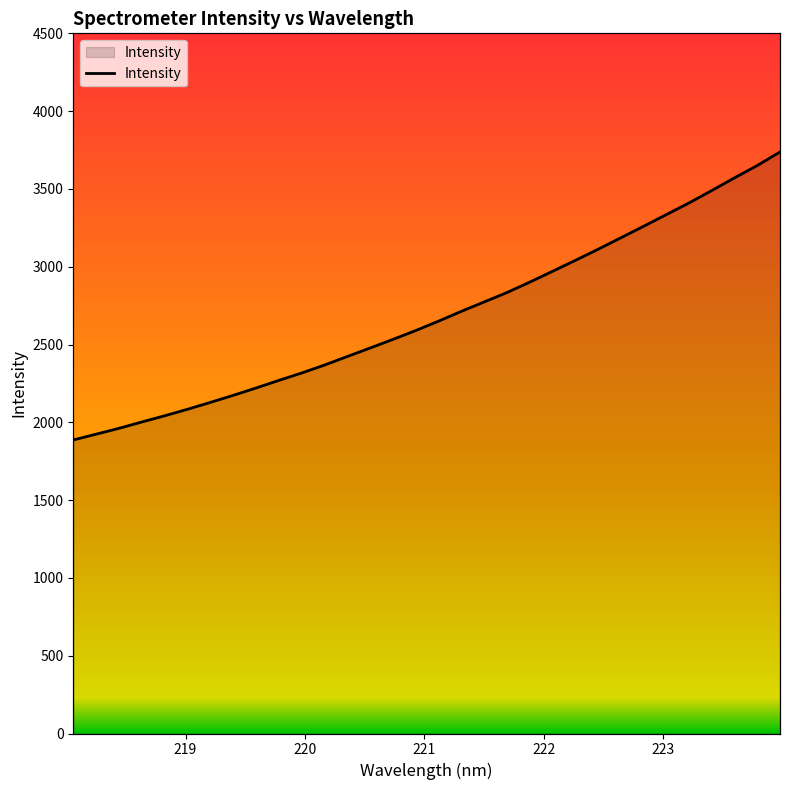

Count the number of data series in this chart.

1